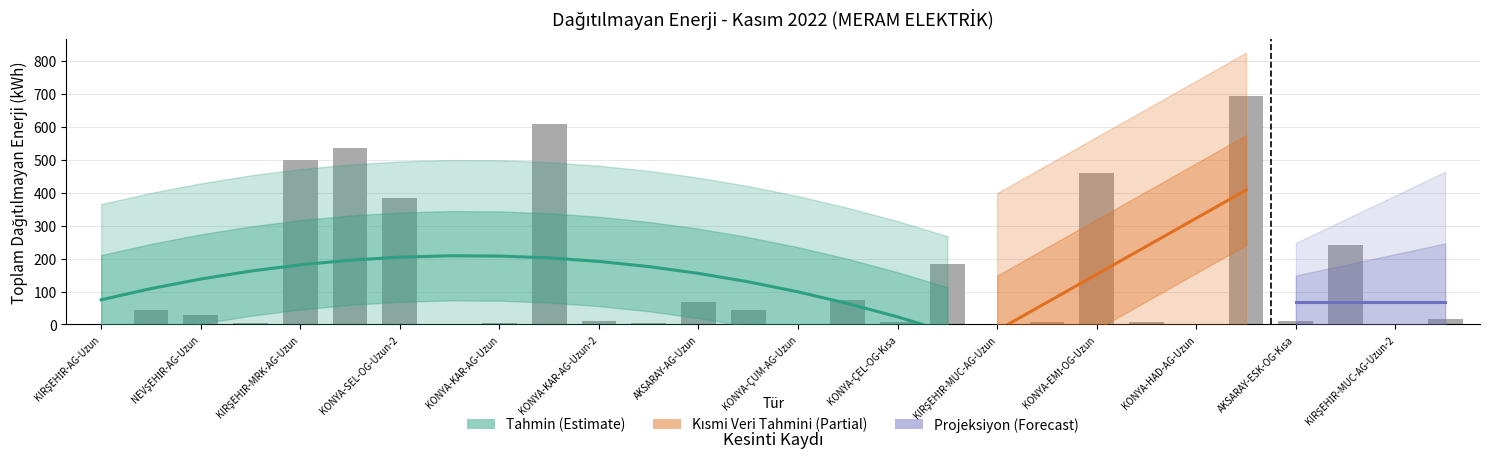

What is the difference between the maximum and minimum values?

693.3